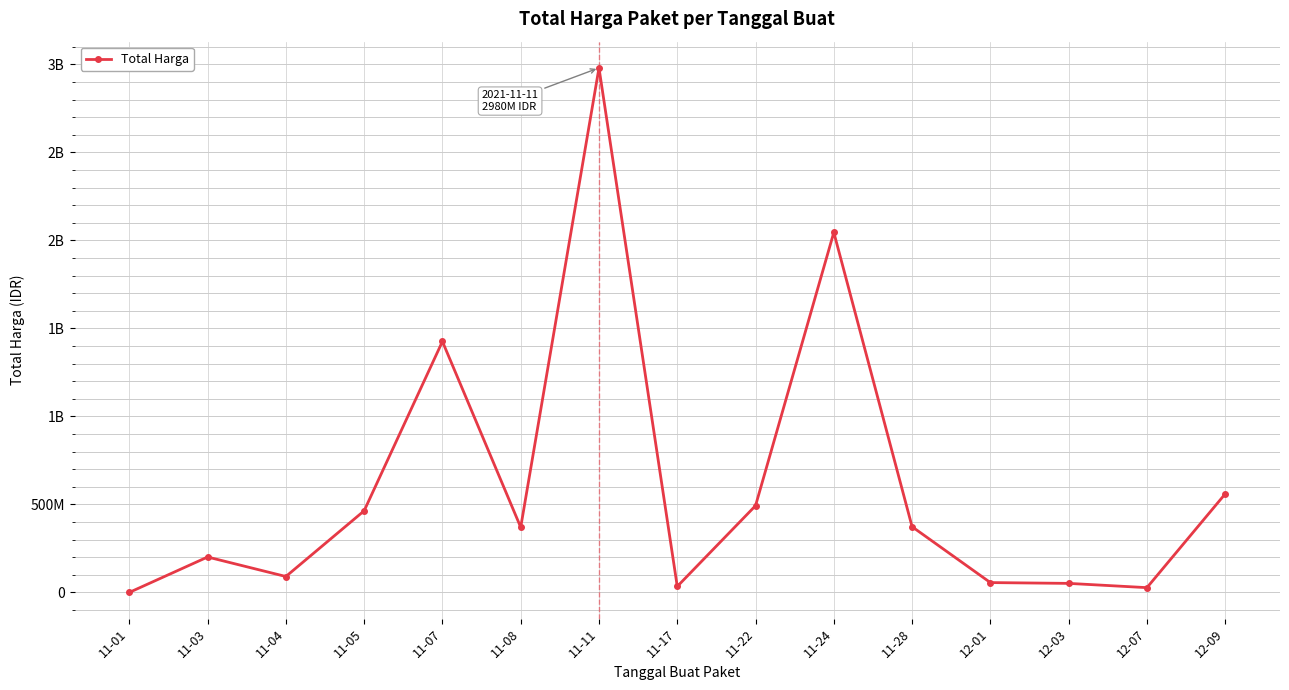

What is the maximum value shown in the chart?

2979833240